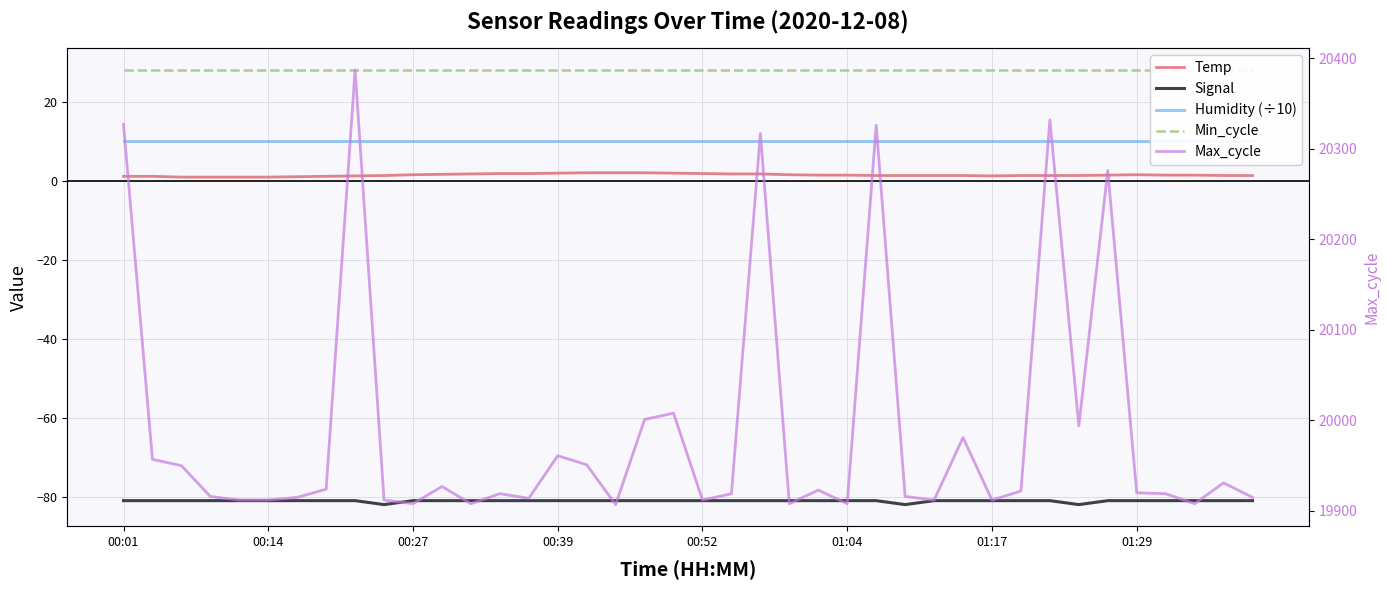

Which series has the largest total across all categories?

Max_cycle